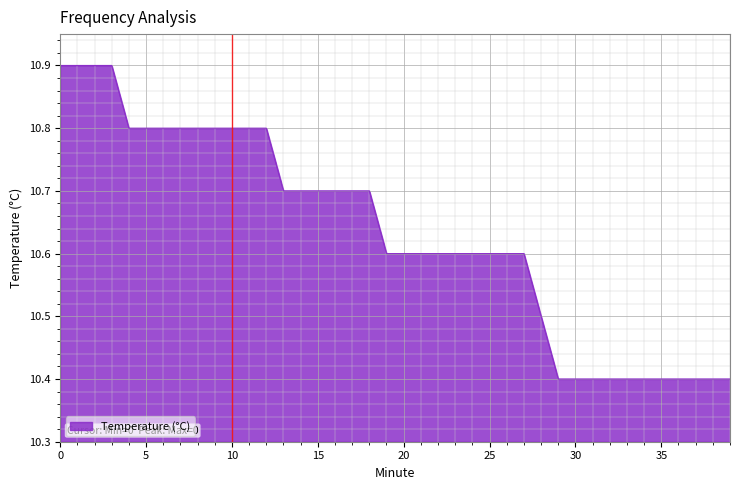

What is the difference between the maximum and minimum values?

0.5